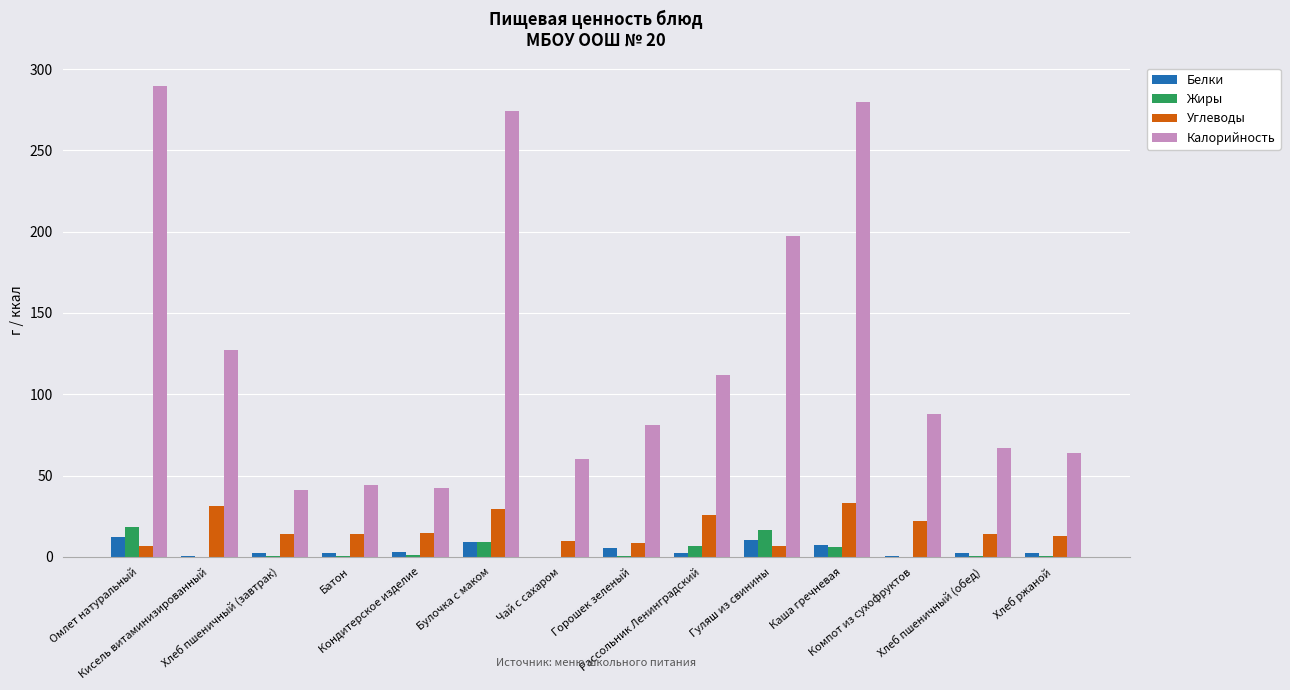

Is the value of Калорийность at Горошек зеленый greater than the value of Жиры at Хлеб ржаной?

Yes